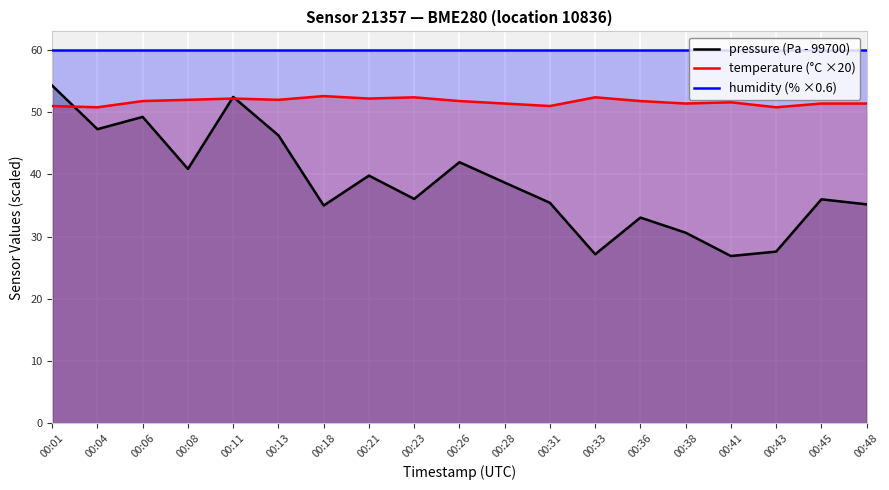

Reading left to right, transcribe all the data shown in this chart.

pressure (Pa - 99700): 00:01=54.3	00:04=47.3	00:06=49.2	00:08=40.9	00:11=52.5	00:13=46.3	00:18=35.0	00:21=39.8	00:23=36.1	00:26=42.0	00:28=38.7	00:31=35.4	00:33=27.2	00:36=33.1	00:38=30.6	00:41=26.9	00:43=27.6	00:45=36.0	00:48=35.2
temperature (°C ×20): 00:01=51.0	00:04=50.8	00:06=51.8	00:08=52.0	00:11=52.2	00:13=52.0	00:18=52.6	00:21=52.2	00:23=52.4	00:26=51.8	00:28=51.4	00:31=51.0	00:33=52.4	00:36=51.8	00:38=51.4	00:41=51.6	00:43=50.8	00:45=51.4	00:48=51.4
humidity (% ×0.6): 00:01=60.0	00:04=60.0	00:06=60.0	00:08=60.0	00:11=60.0	00:13=60.0	00:18=60.0	00:21=60.0	00:23=60.0	00:26=60.0	00:28=60.0	00:31=60.0	00:33=60.0	00:36=60.0	00:38=60.0	00:41=60.0	00:43=60.0	00:45=60.0	00:48=60.0